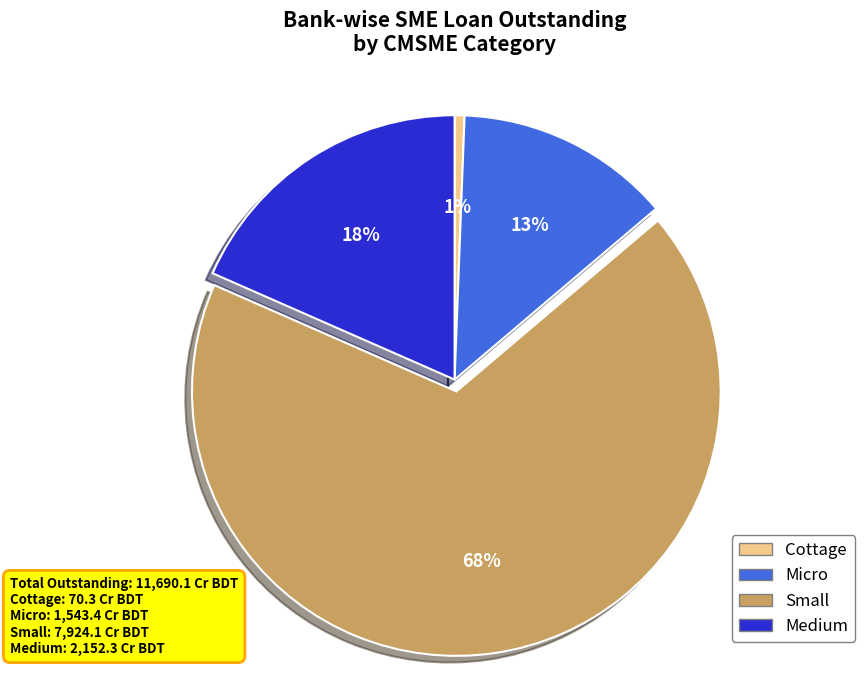

Is it true that Micro is 13% of the pie?

True